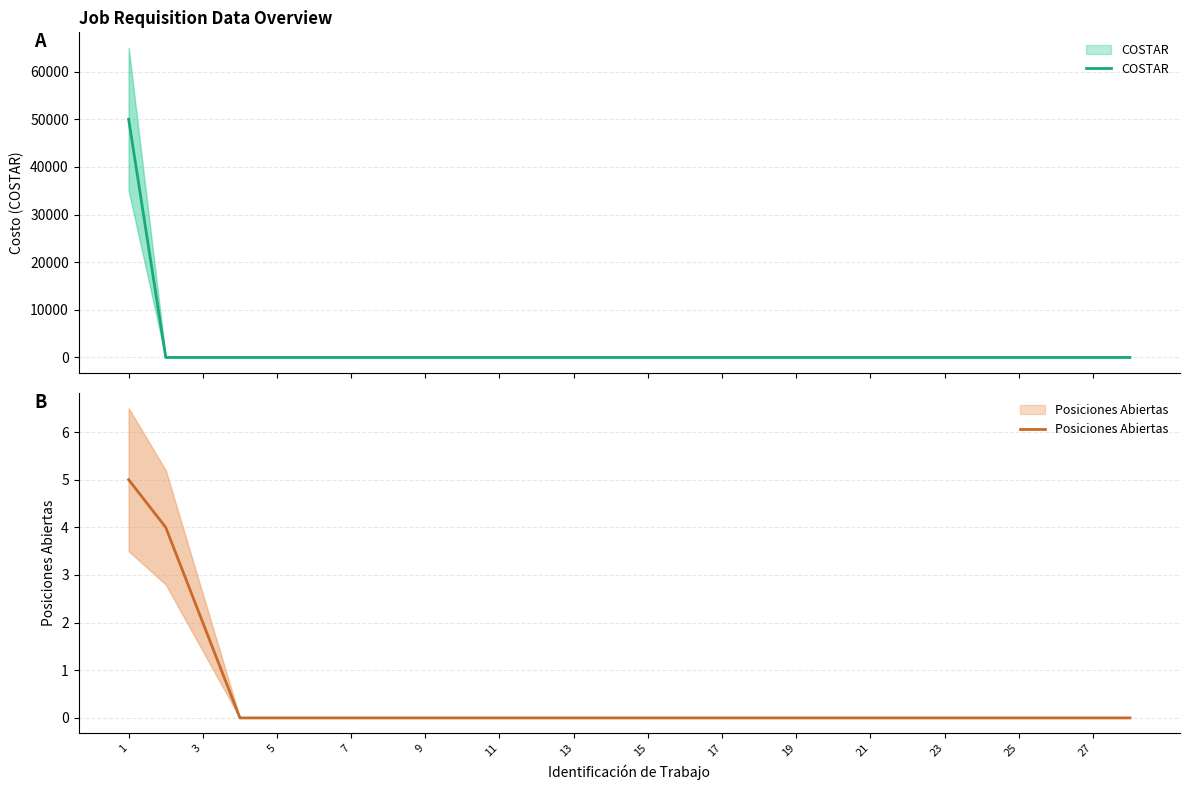

Which label corresponds to the largest value in the chart?

1